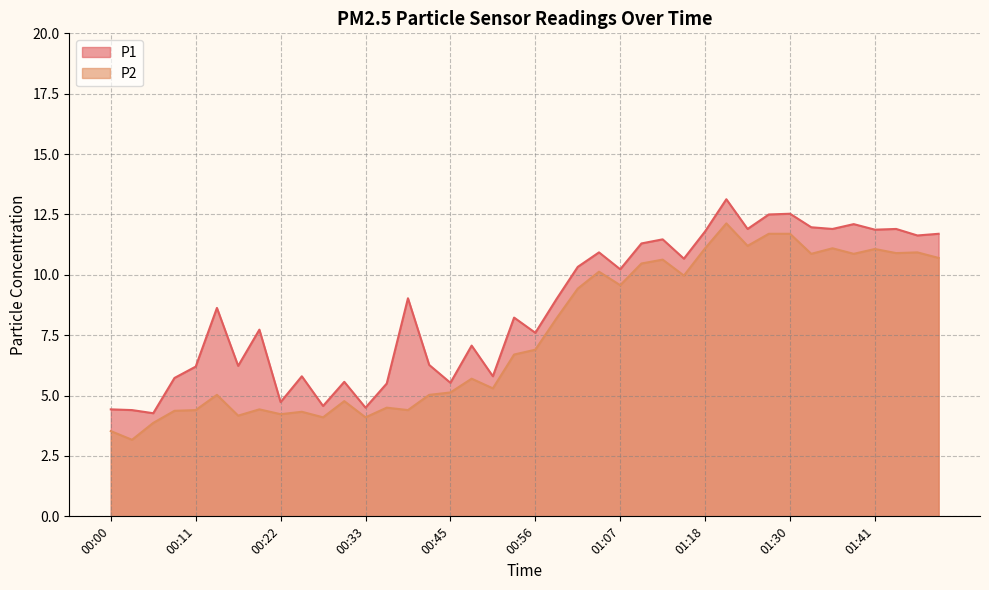

Which category has the lowest value in the P2 series?

00:03